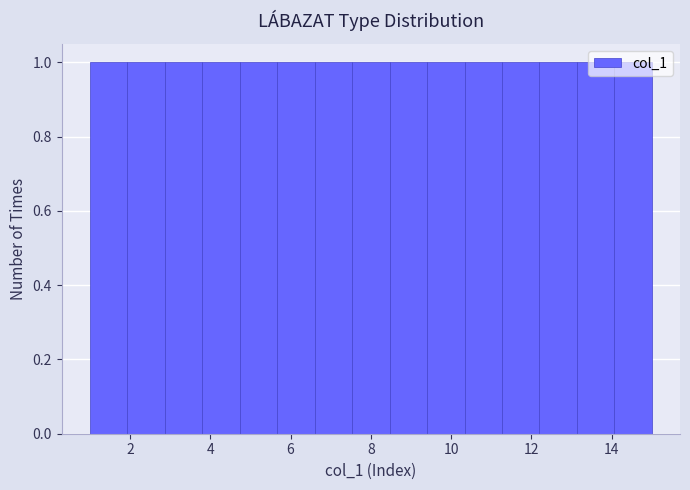

What is the height of the bar covering 2.8 to 3.8 on the x-axis? Neither the bar edges nor the heights are printed on the chart, so give them approximately, as read against the axes.

1